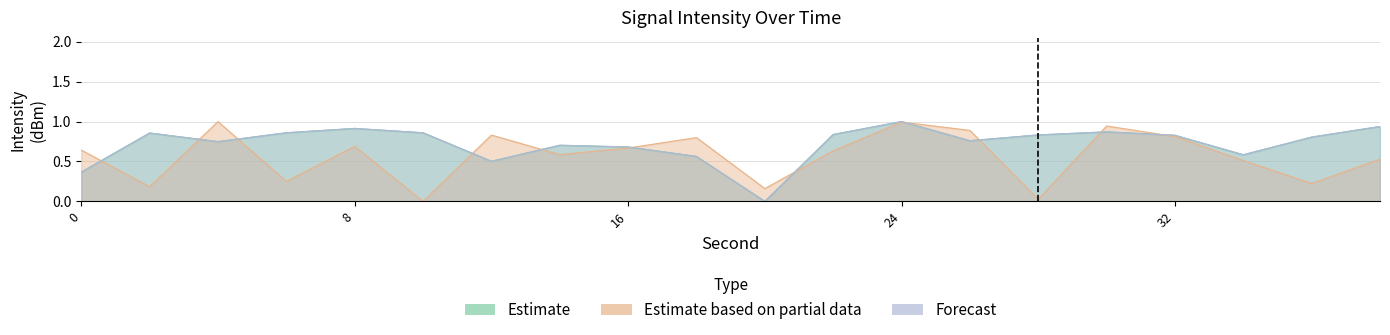

Is it true that Estimate based on partial data equals 0.2 at 26?

False